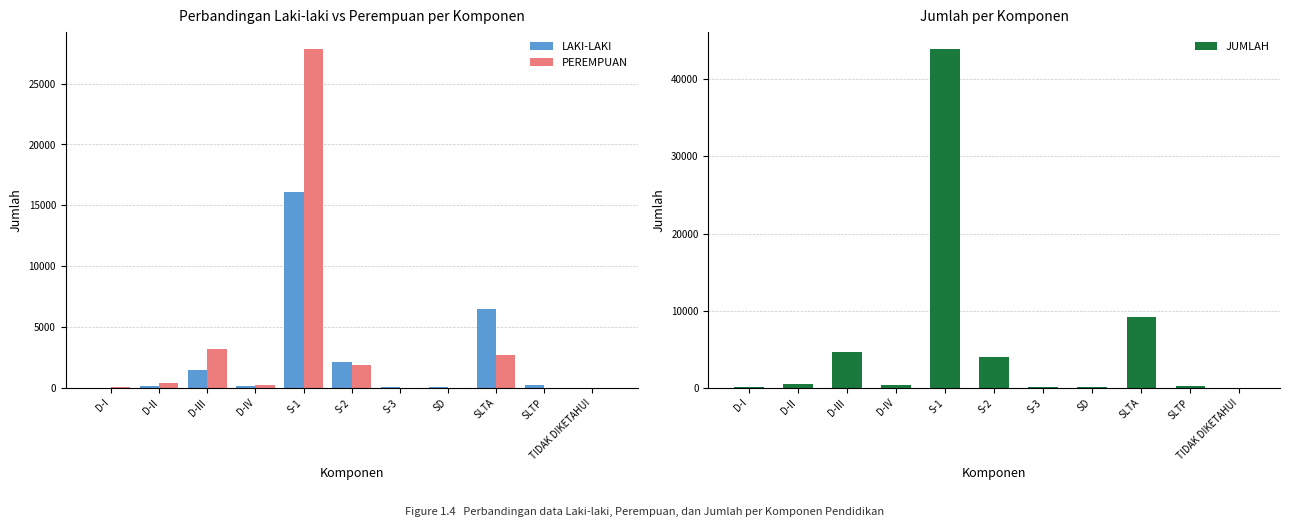

How many categories are shown in the chart?

11